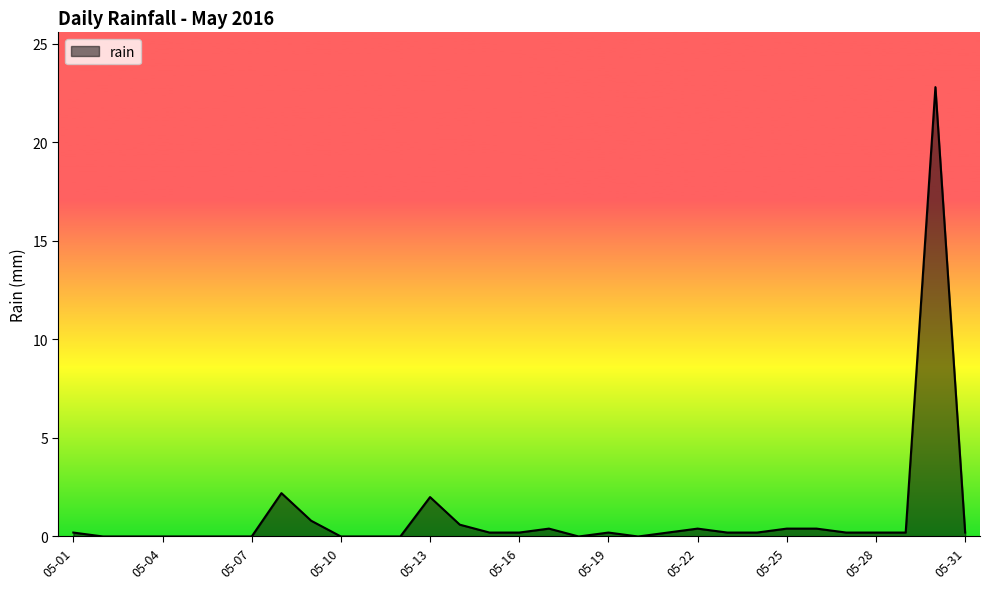

True or false: there are more than 2 points higher than both neighbors.

True